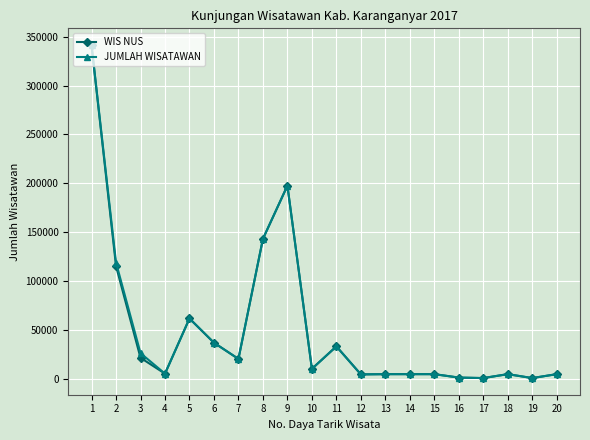

True or false: WIS NUS has more than 2 points higher than both neighbors.

True